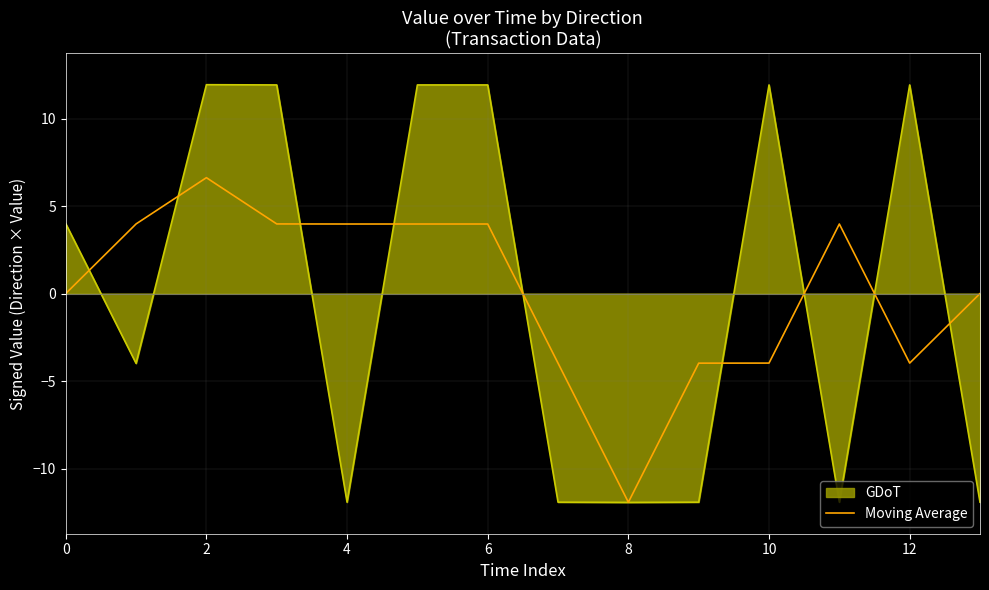

What is the lowest value of the GDoT series?

-11.9